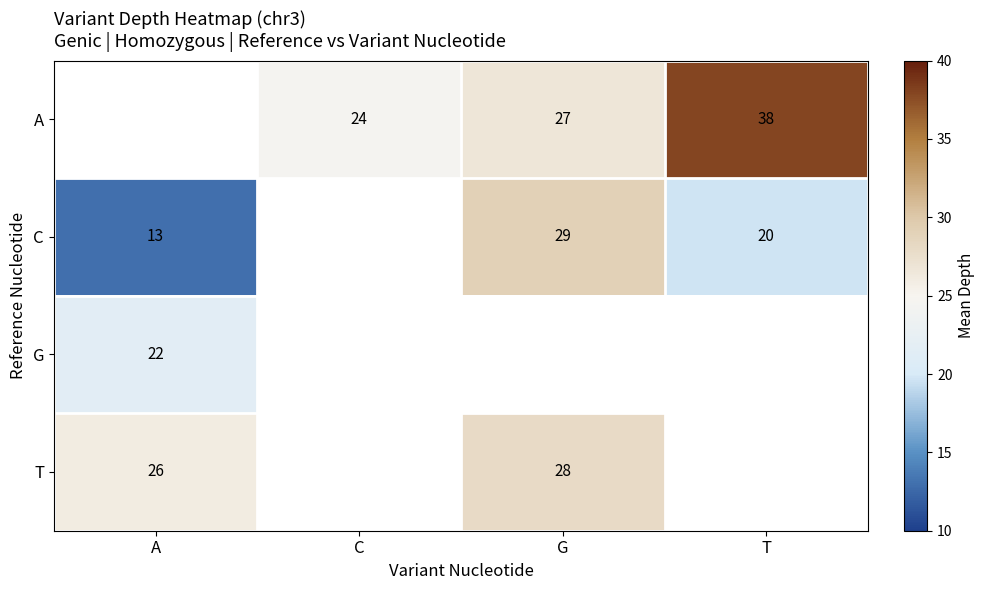

What is the greatest value displayed?

38.0